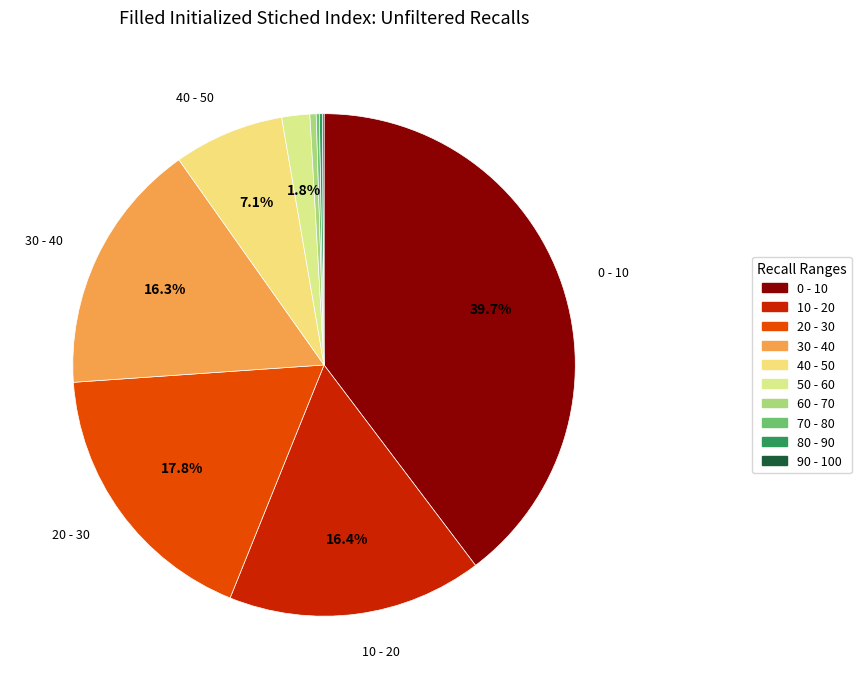

To the nearest percent, what is the average slice percentage?

10%